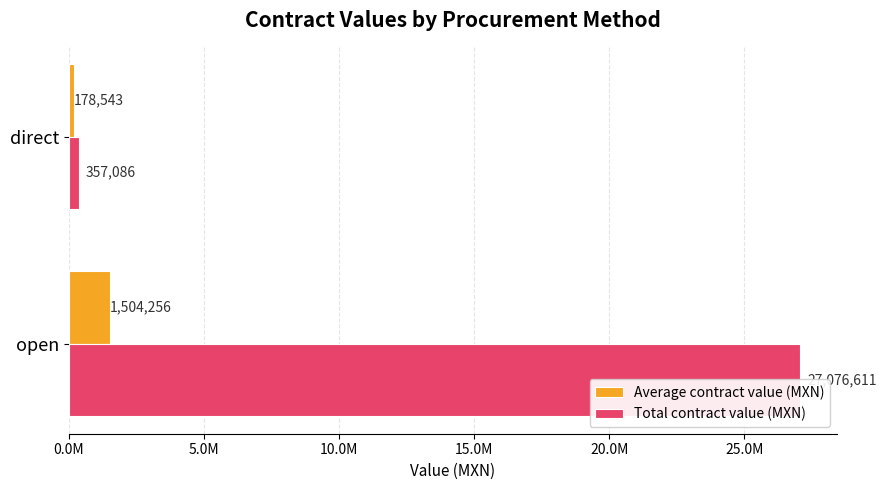

Reading left to right, extract all data points from this chart.

Average contract value (MXN): 1504256.1	178542.8
Total contract value (MXN): 27076610.5	357085.5